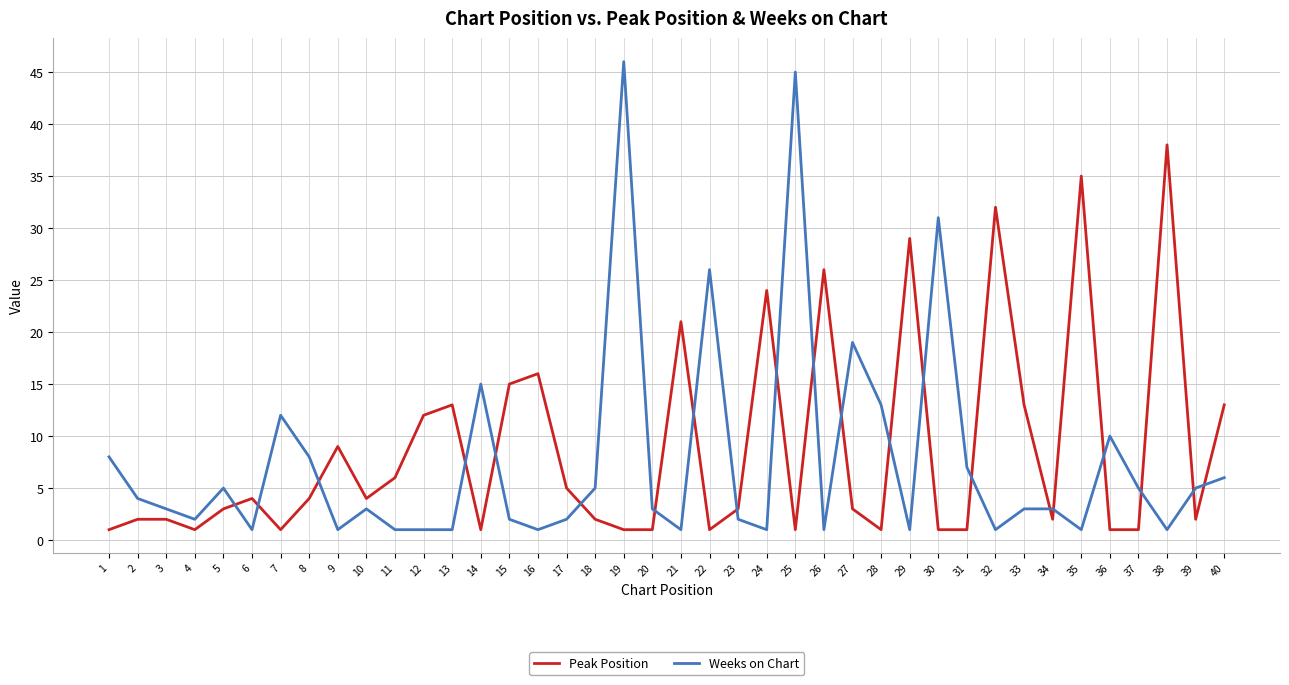

Where do Peak Position and Weeks on Chart first cross each other?

5 and 6